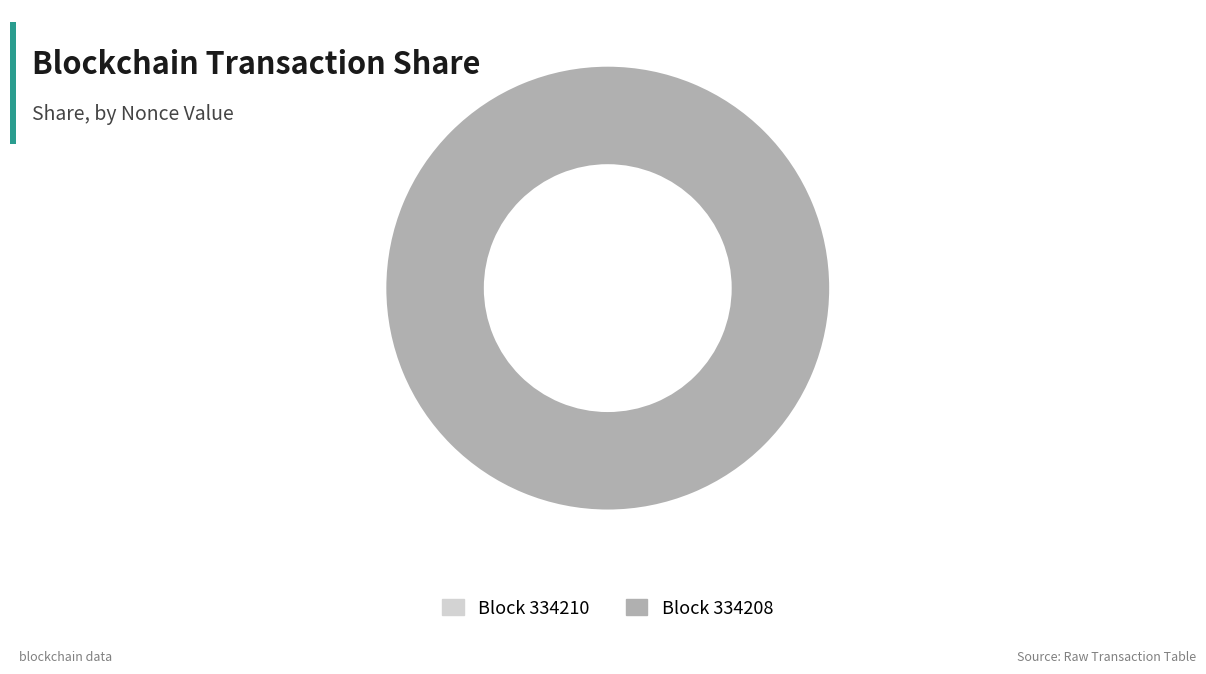

To the nearest percent, what is the combined percentage of 334210 and 334208?

100%